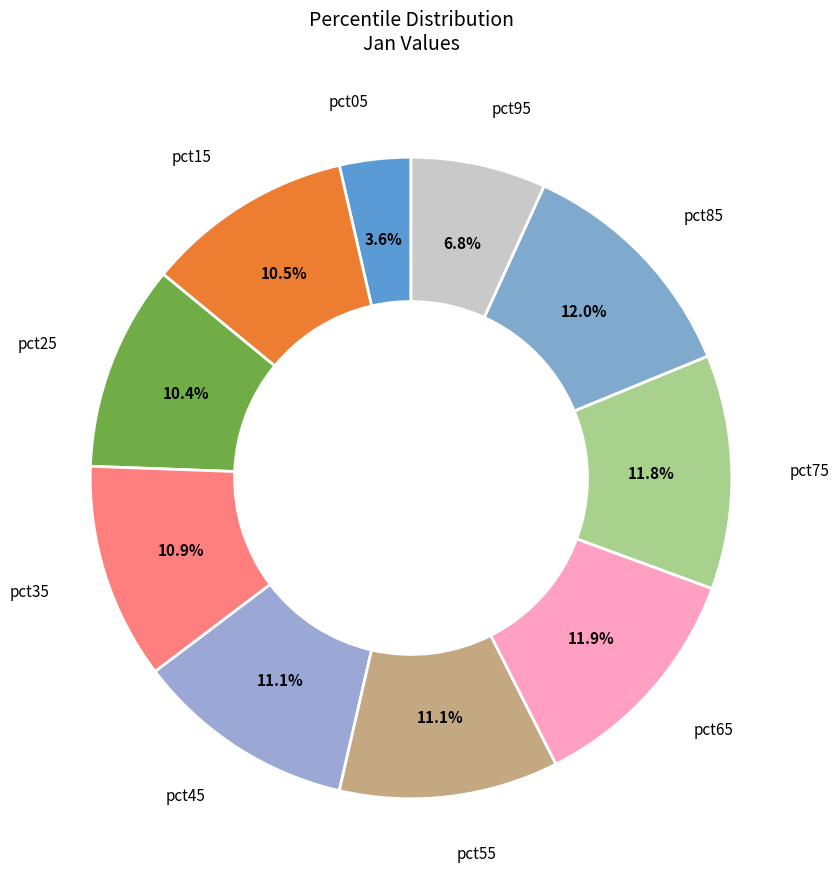

Which category has the smallest portion of the pie?

pct05